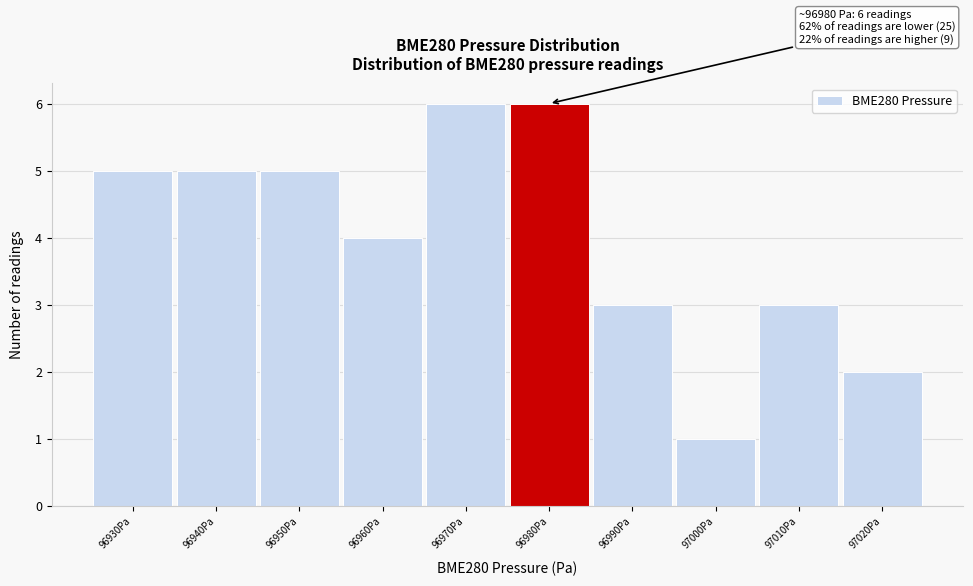

Reading left to right, list all the values displayed in this chart.

5	5	5	4	6	6	3	1	3	2